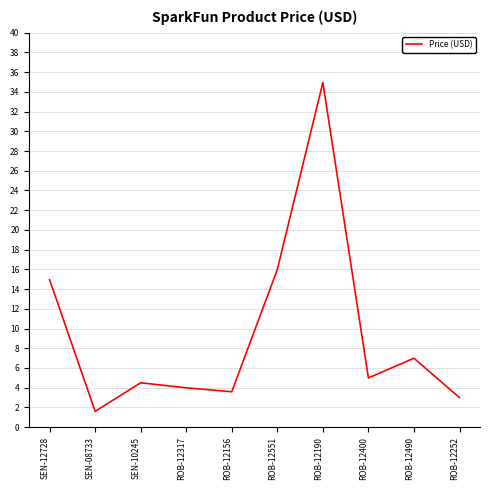

What is the greatest value displayed?

35.0